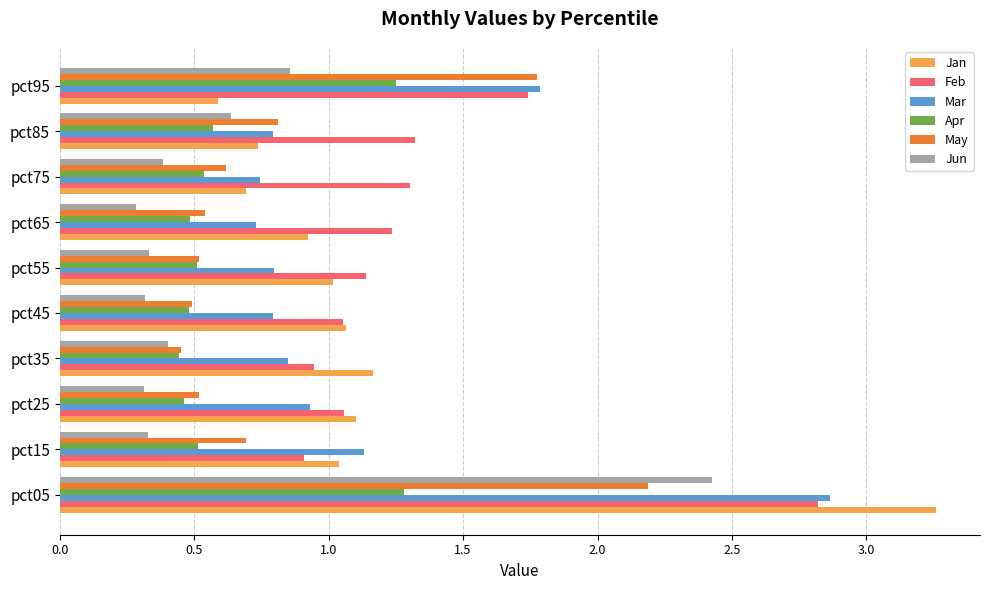

What is the sum of all Jun values?

6.3